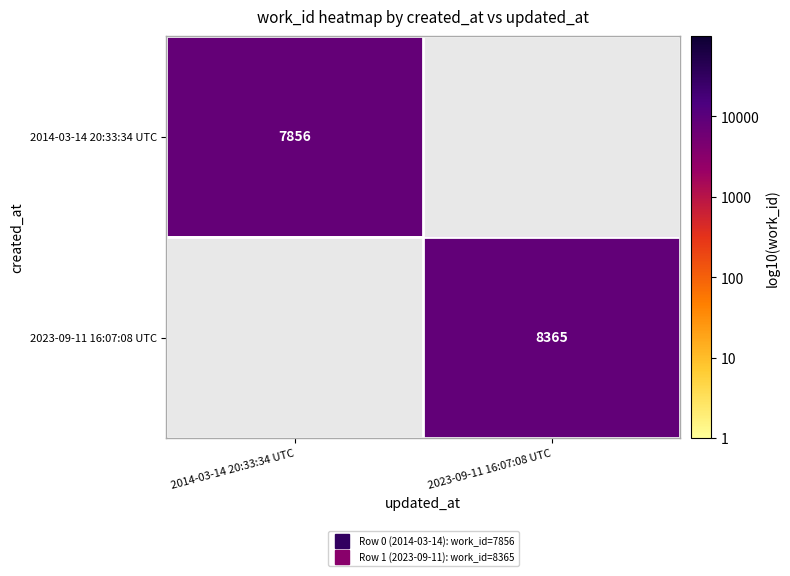

How many positive values does the 2023-09-11 16:07:08 UTC series have?

1